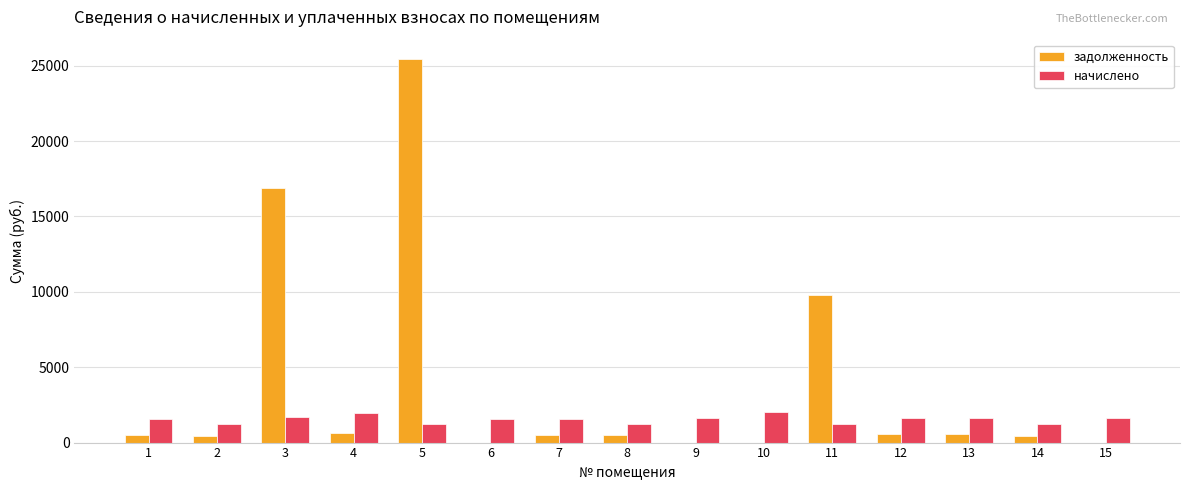

What is the sum of all начислено values?

23123.6